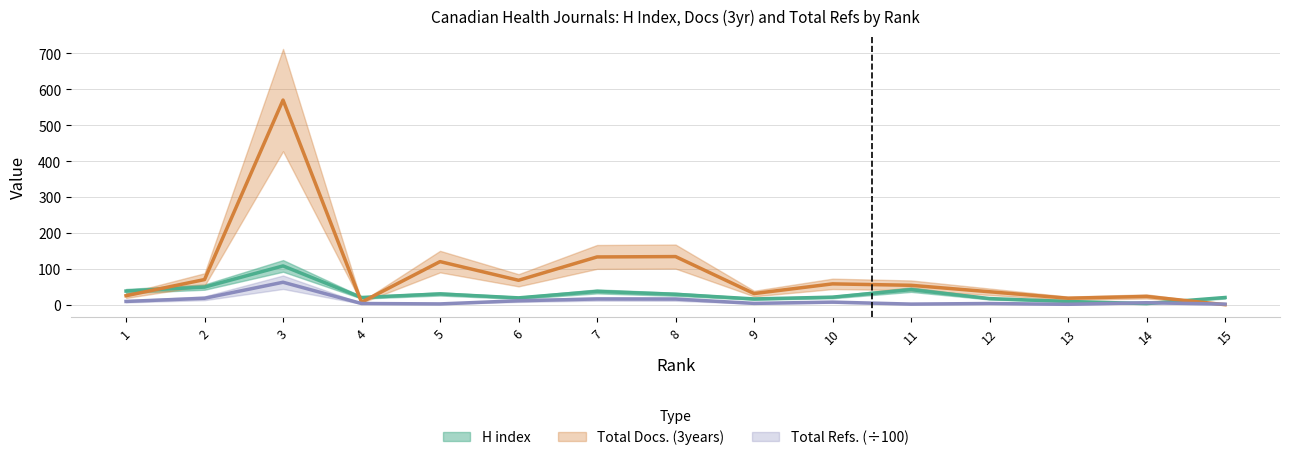

Rank the series by their average value, from highest to lowest.

Total Docs. (3years), H index, Total Refs.